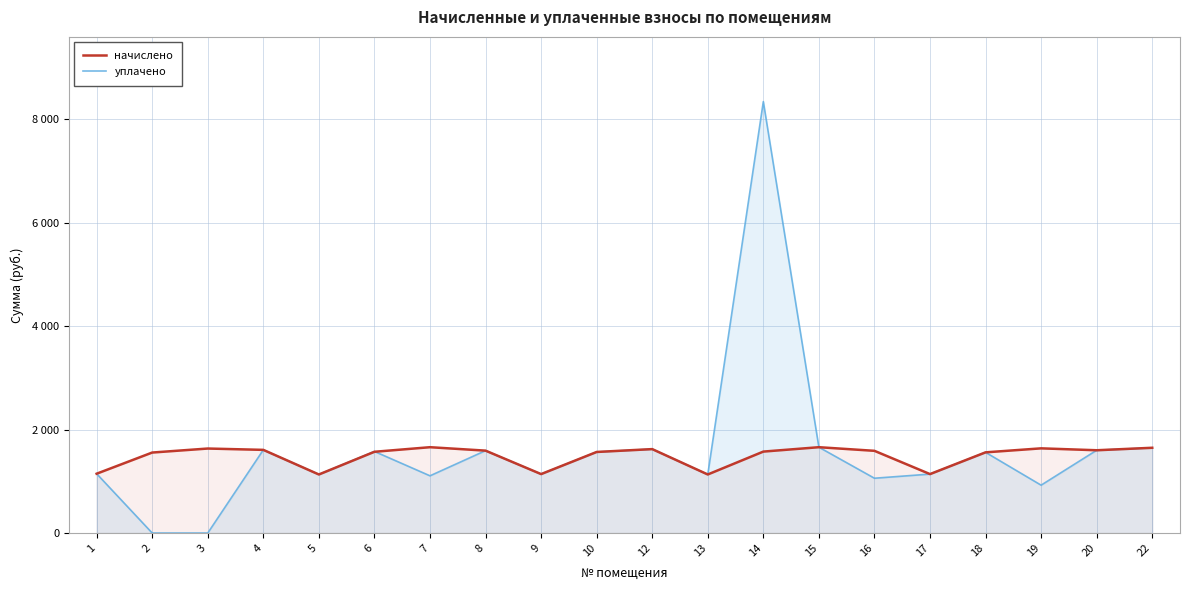

After their last crossing, which series has the higher values: уплачено or начислено?

начислено